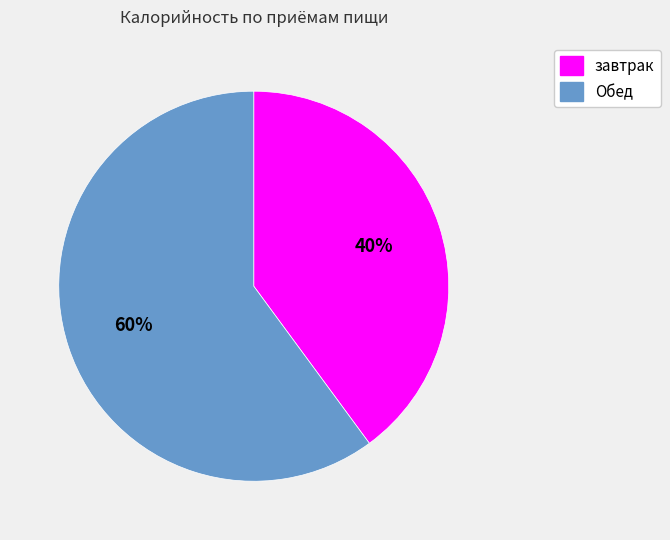

How many segments does this pie chart have?

2